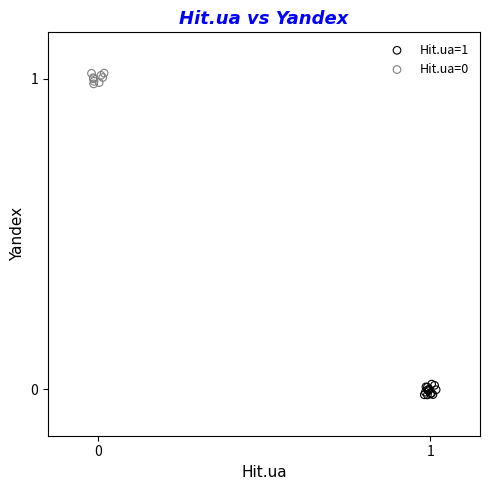

Which series contains the lowest Y value?

Hit.ua=1